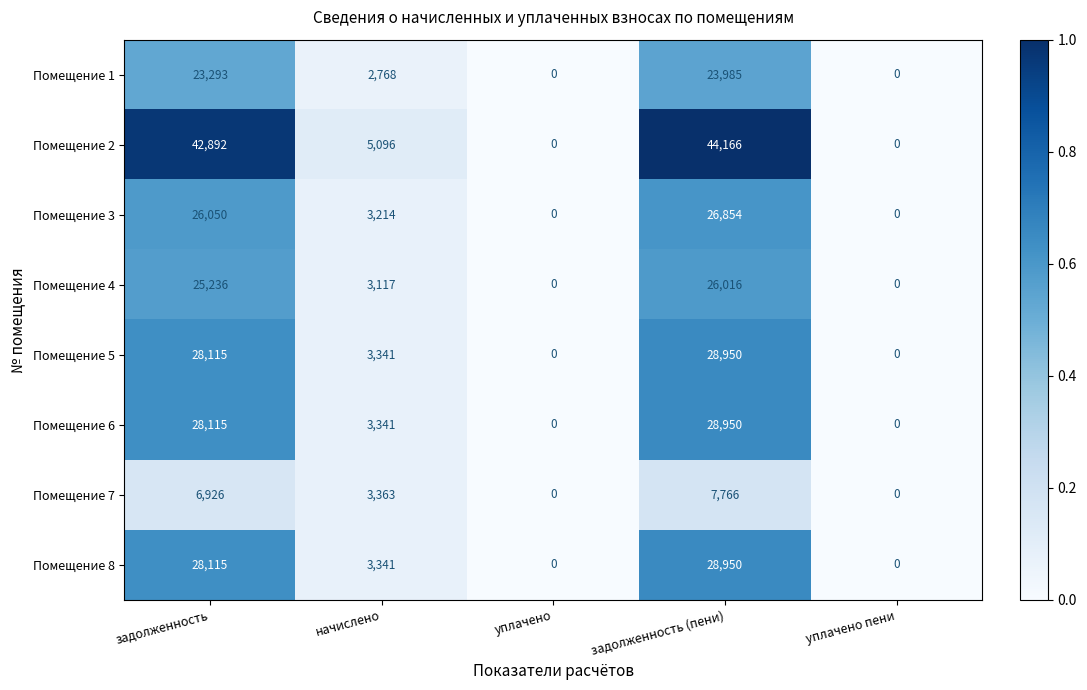

Which category has the highest value across all series?

задолженность (пени)